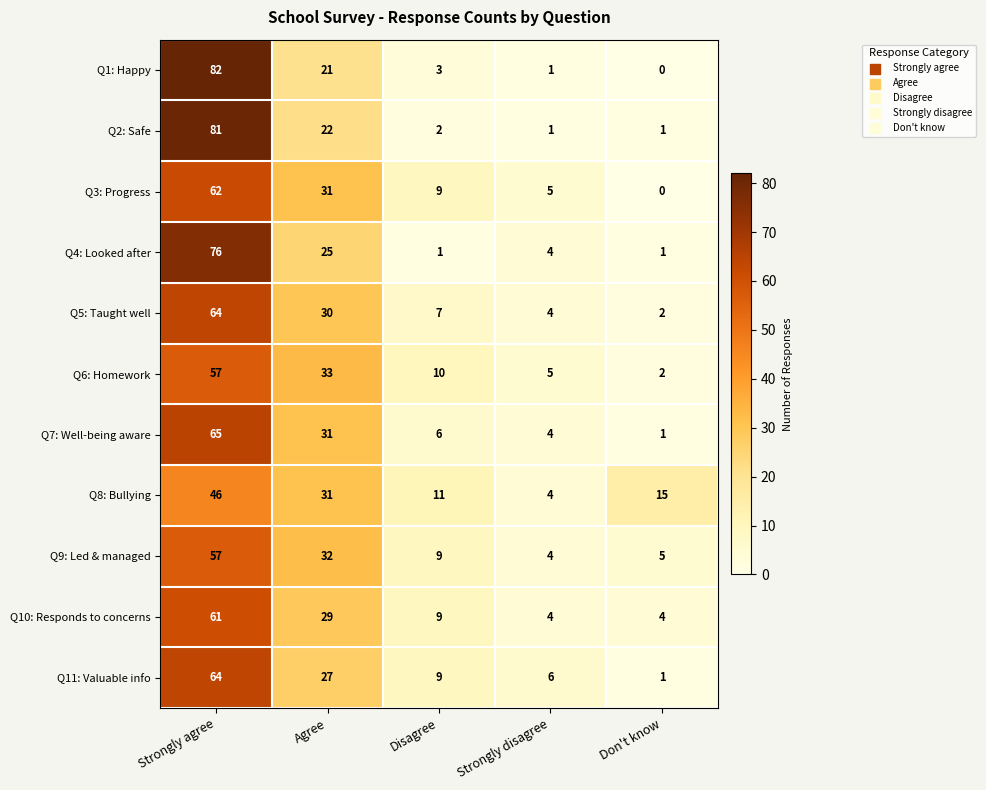

Rank the categories by Q7: Well-being aware value from lowest to highest.

Don't know, Strongly disagree, Disagree, Agree, Strongly agree